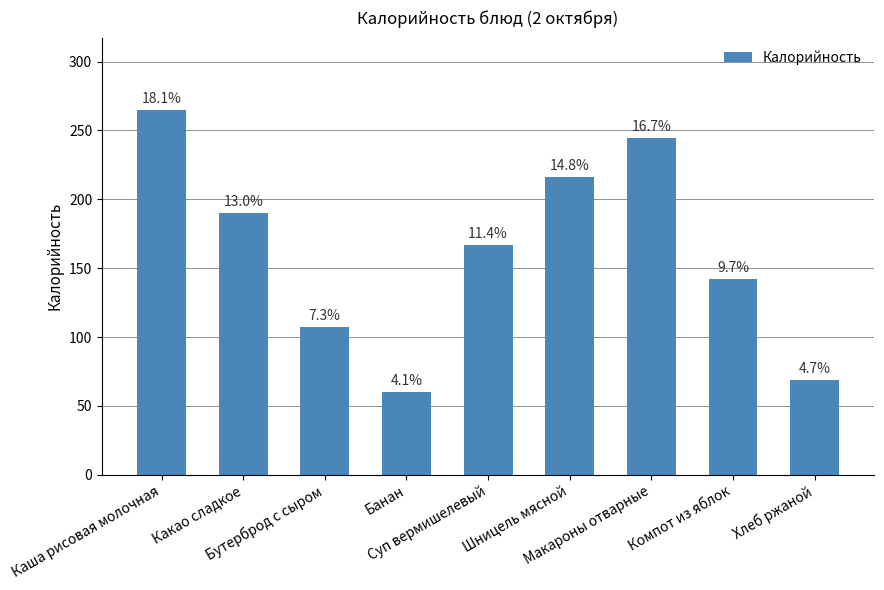

Rank the categories by value from lowest to highest.

Банан, Хлеб ржаной, Бутерброд с сыром, Компот из яблок, Суп вермишелевый, Какао сладкое, Шницель мясной, Макароны отварные, Каша рисовая молочная